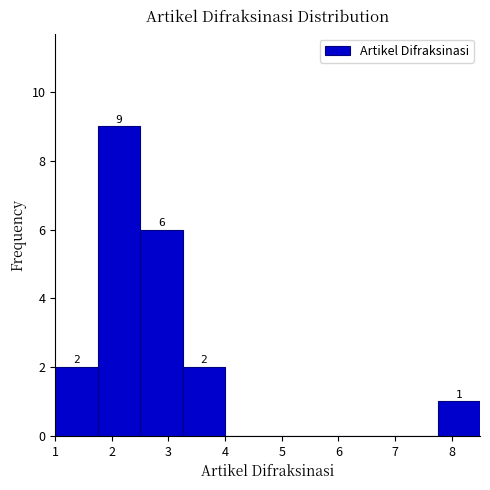

Over which range of the x-axis is the bar tallest?

1.75 to 2.50